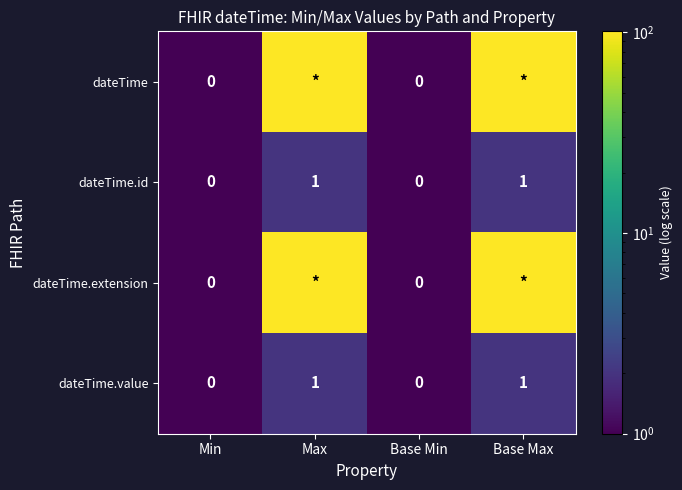

Which series has the widest spread of values?

dateTime